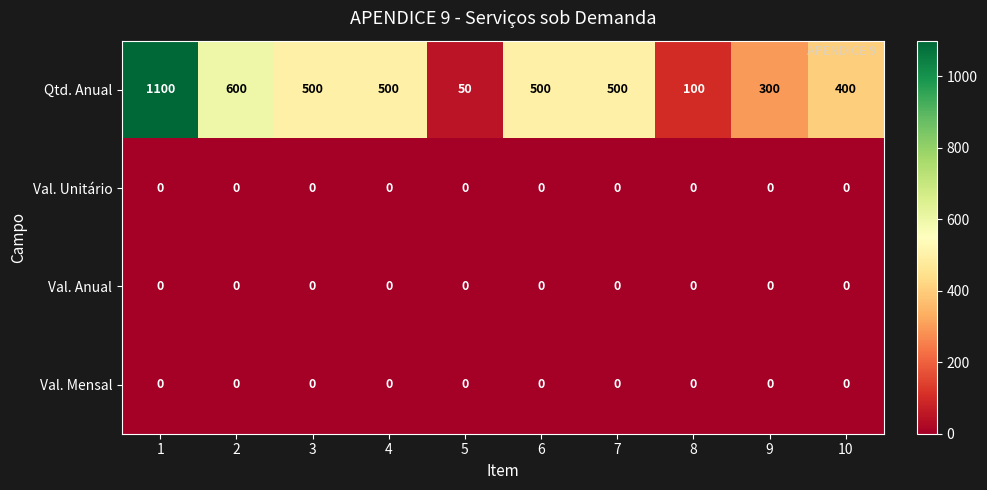

What is the spread (max minus min) of values at 8?

100